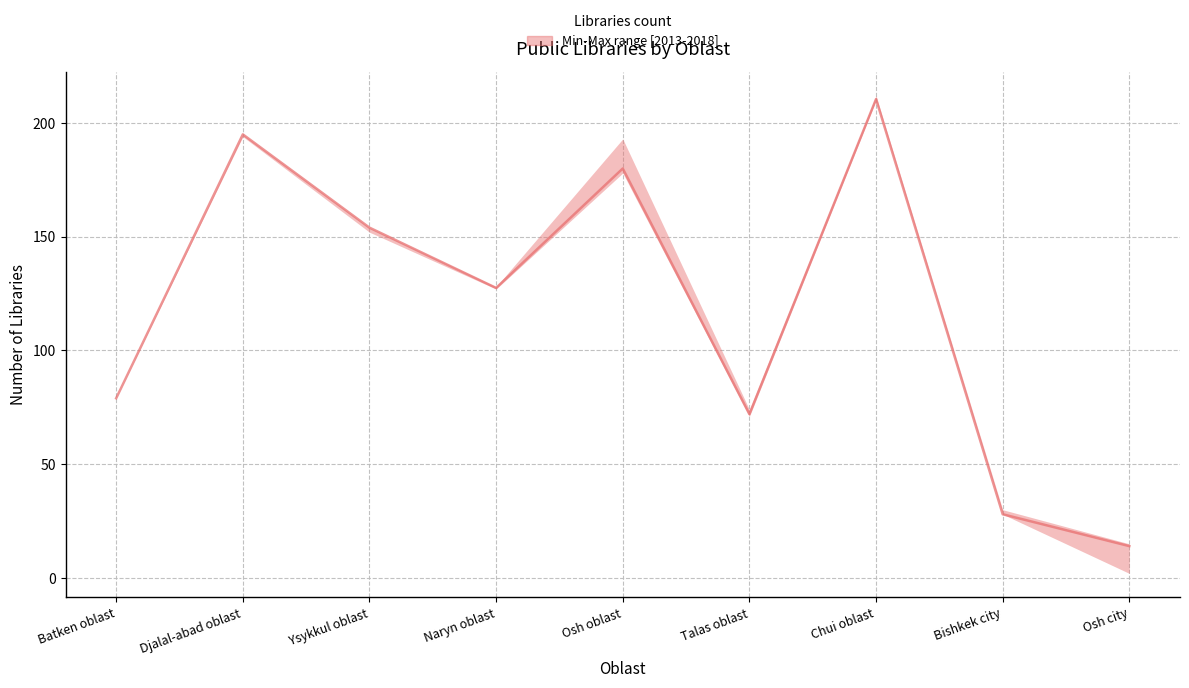

Read the value at Ysykkul oblast.

154.0